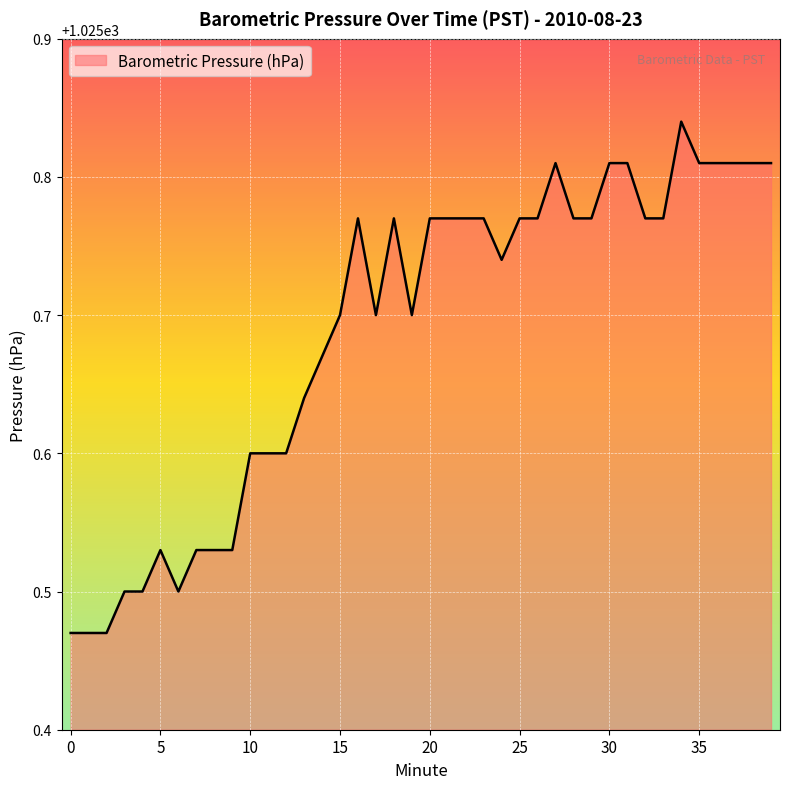

What is the difference between the maximum and minimum values?

0.4